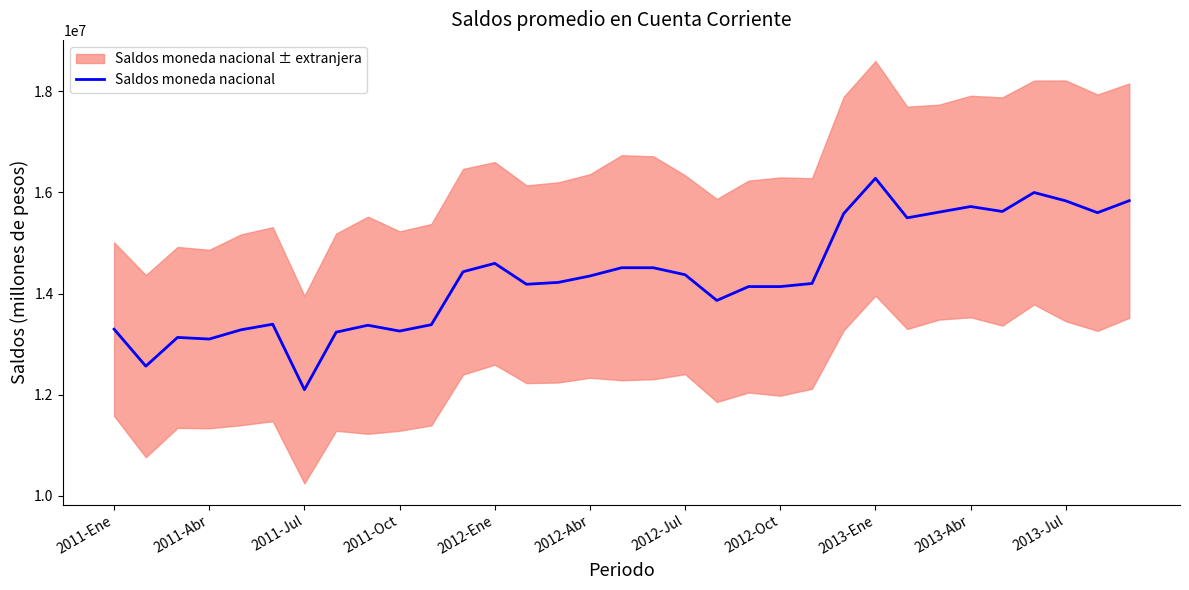

What is the highest value of the Saldos moneda nacional series?

16277461.9